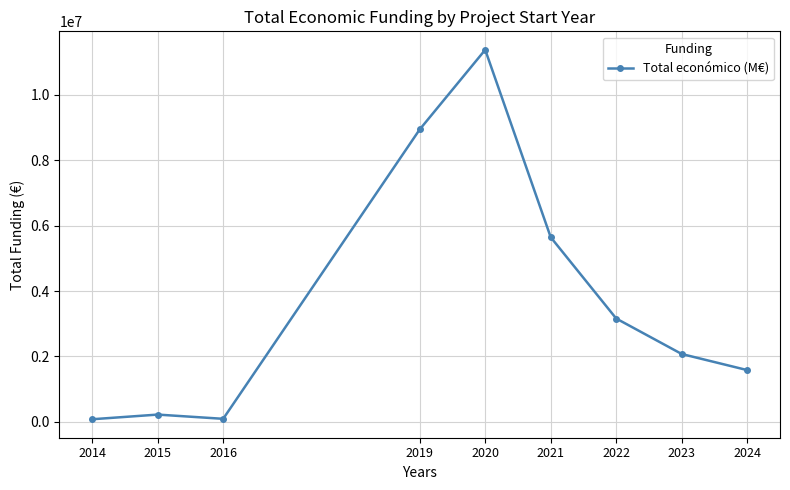

True or false: the data shows 868929 at 2024.

False